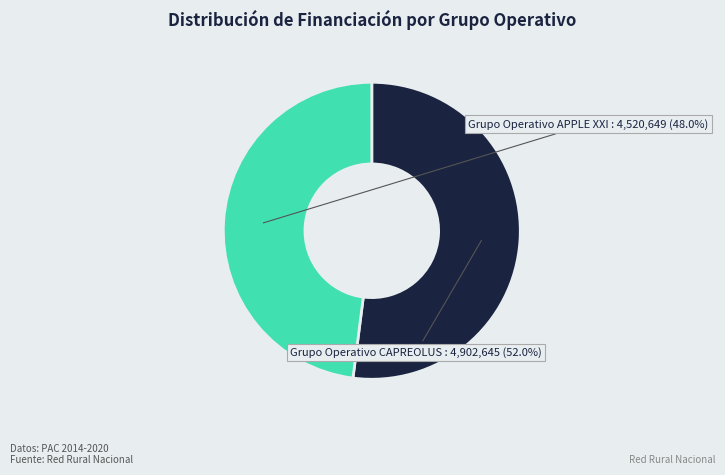

Is there any slice that represents more than half of the pie?

Yes